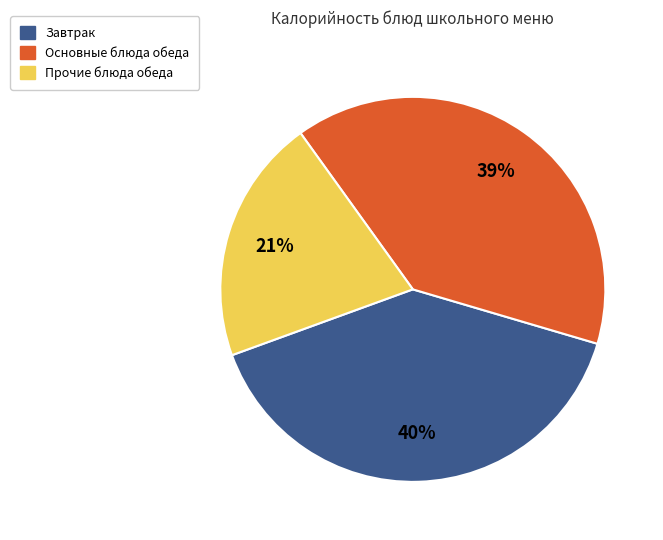

To the nearest percent, what is the difference between the largest and smallest slice percentages?

19%